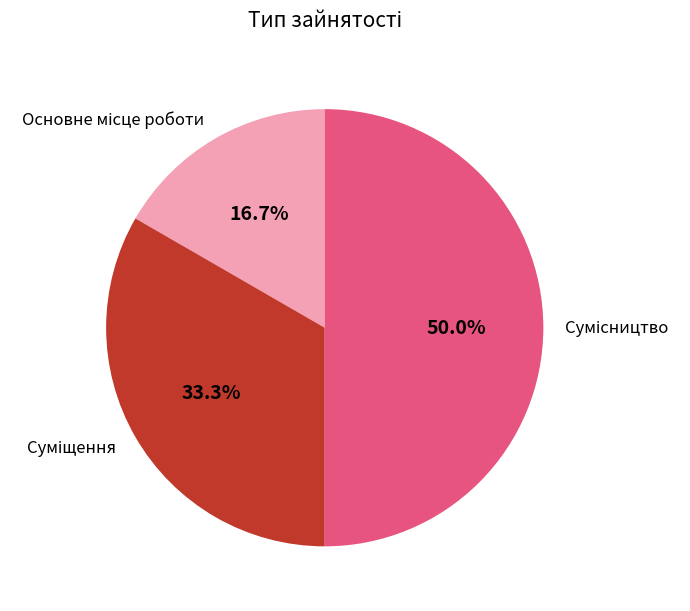

Which has a higher value, Сумісництво or Суміщення?

Сумісництво